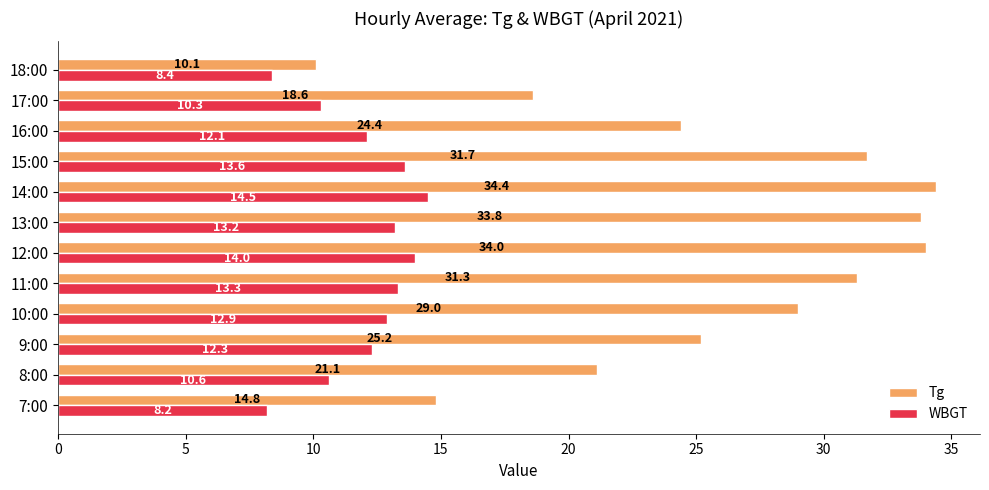

At which category does the chart reach its peak across all series?

14:00